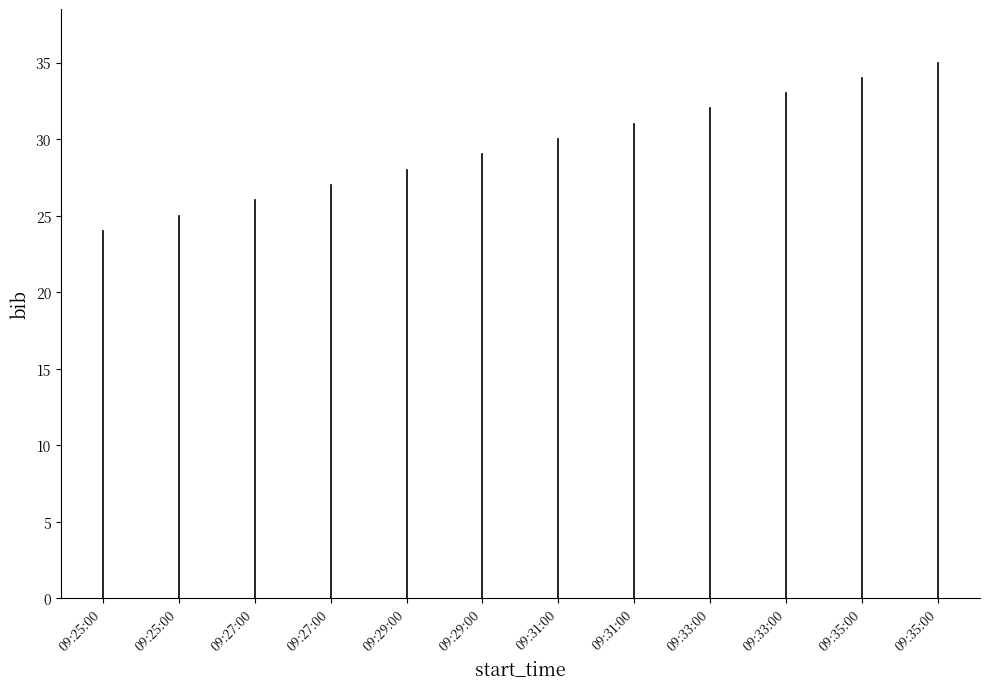

How many values are between 0 and 24?

2